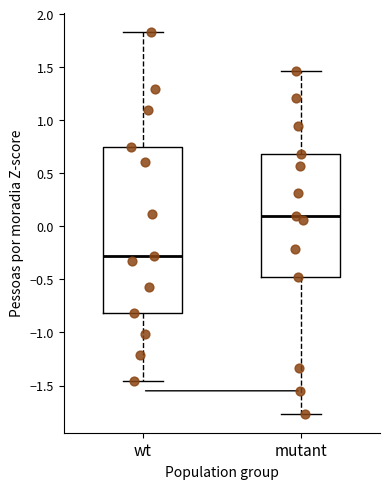

Reading left to right, transcribe this box plot: for each box, give where its median line is, the range the box spans, and where its two whiskers end, as read against the y-axis. The values are not printed on the chart, so give them approximately, as read against the axis.

wt: median -0.30, box -0.80 to 0.75, whiskers -1.45 to 1.85
mutant: median 0.10, box -0.50 to 0.70, whiskers -1.75 to 1.45